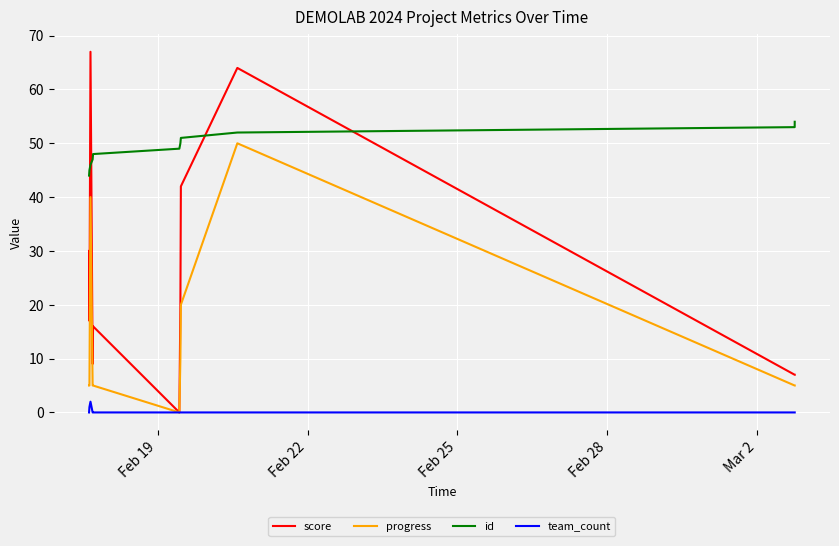

How many times do score and id cross each other?

4